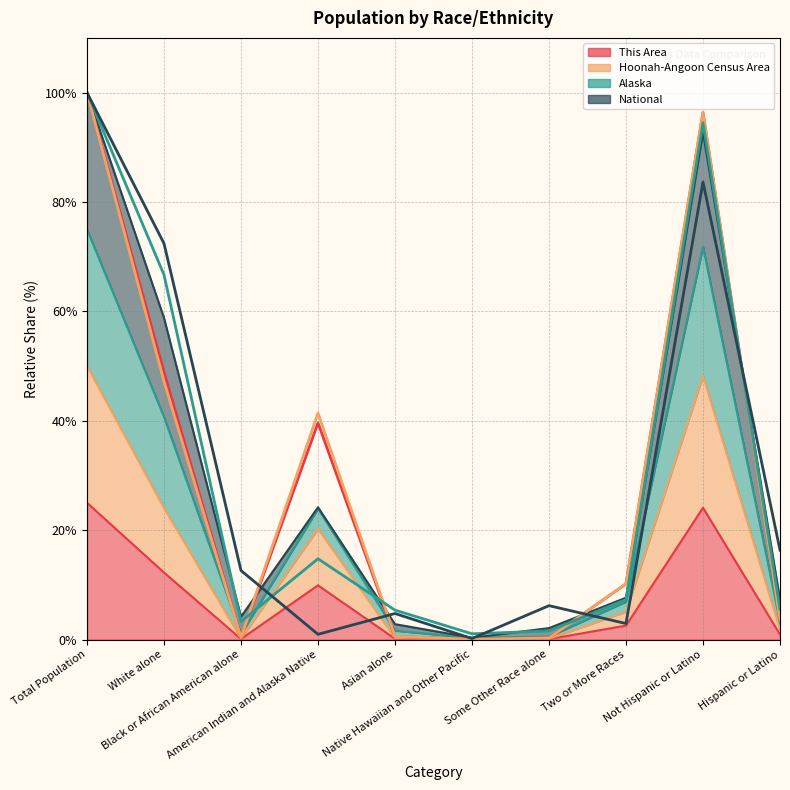

What value does the This Area (line) series have at Total Population?

100.0